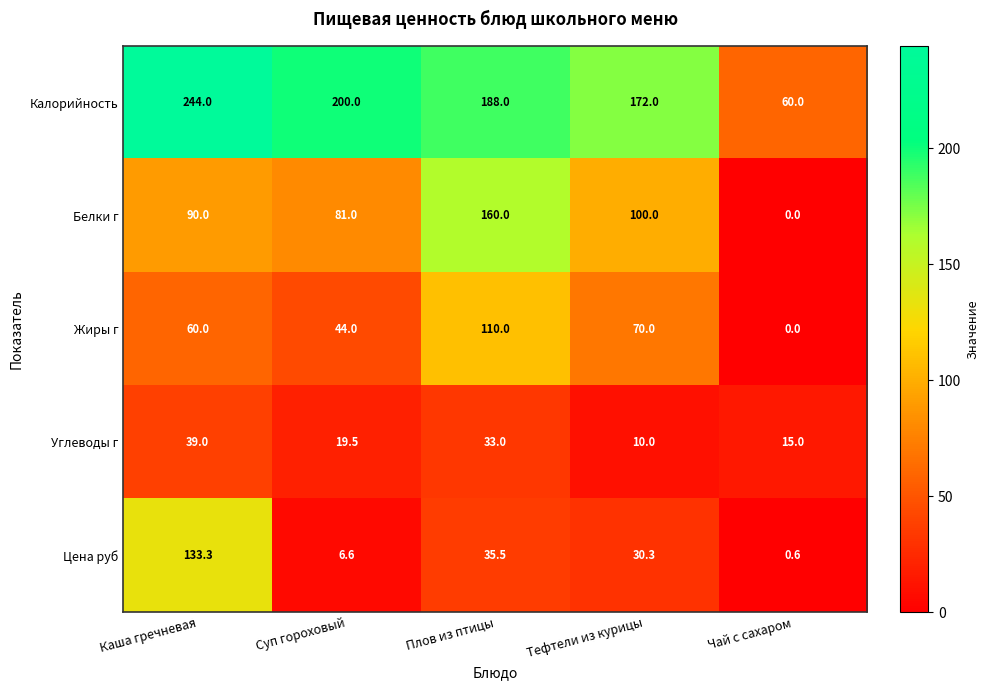

What is the greatest value displayed?

244.0